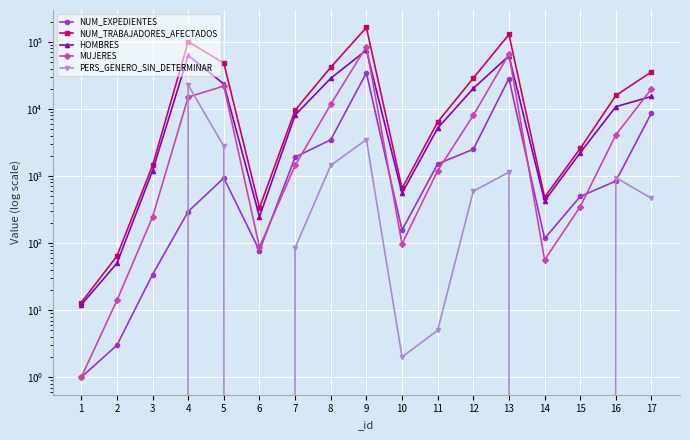

What is the difference between the maximum and second lowest values in the MUJERES series?

84944